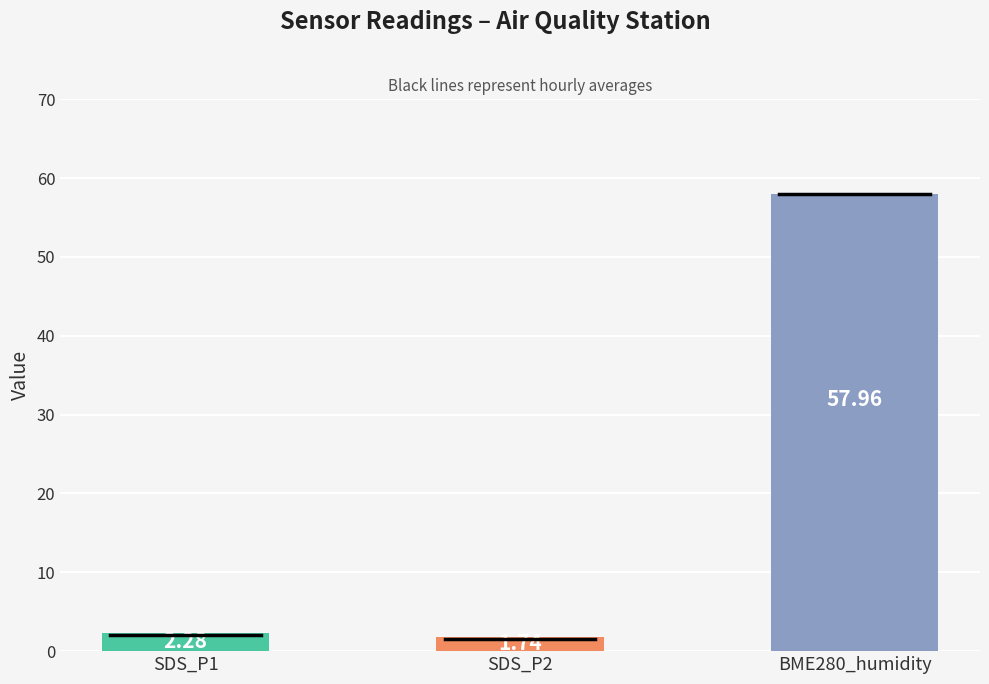

What is the change in value from SDS_P1 to BME280_humidity?

+55.7